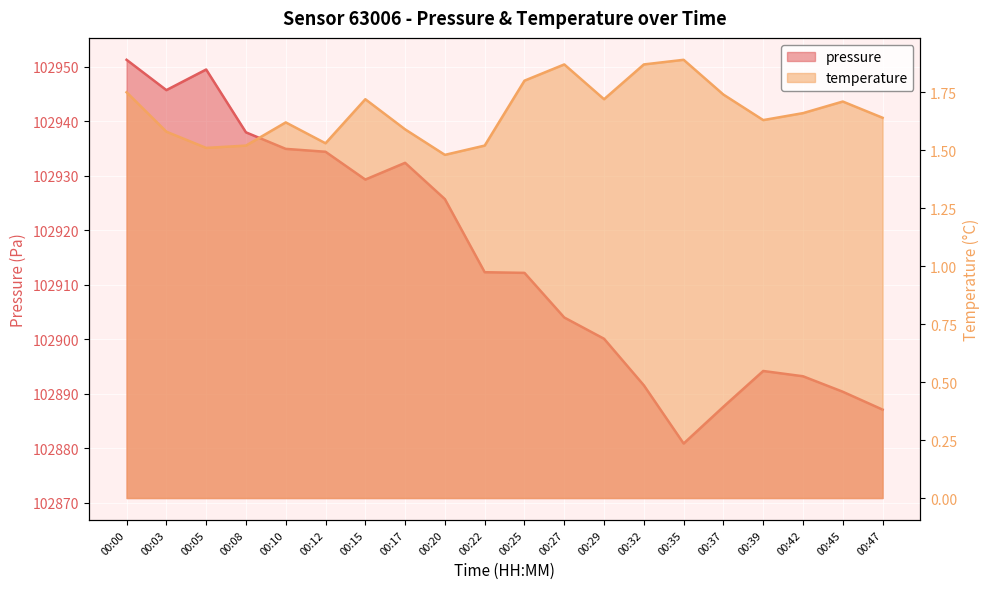

Where is the first local minimum for temperature?

00:05